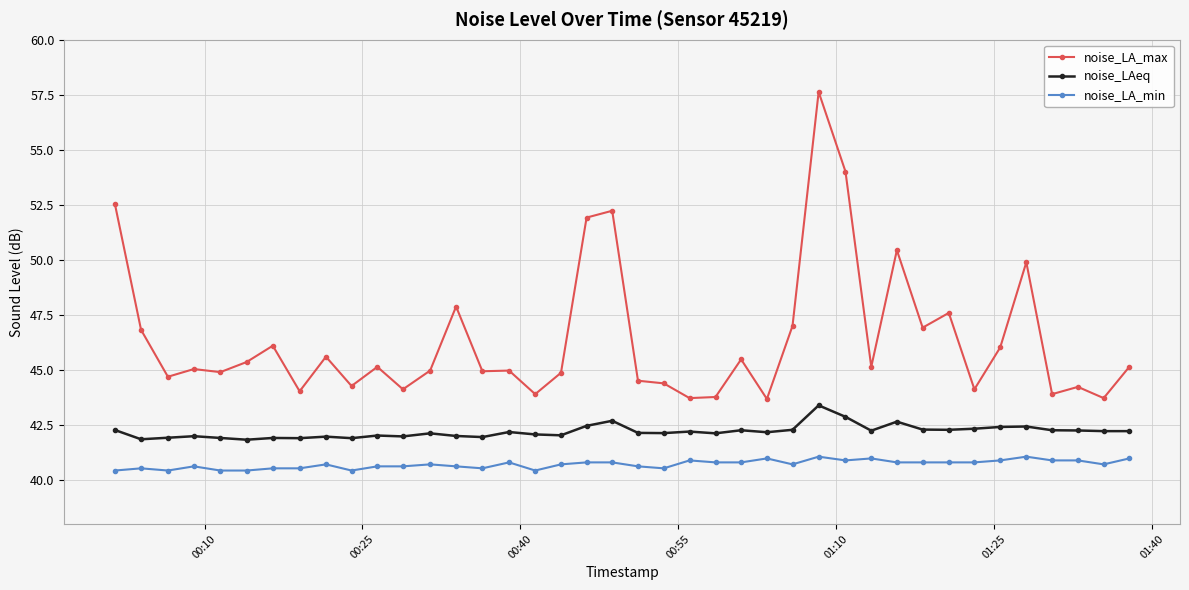

Which series has the largest range (max minus min)?

noise_LA_max